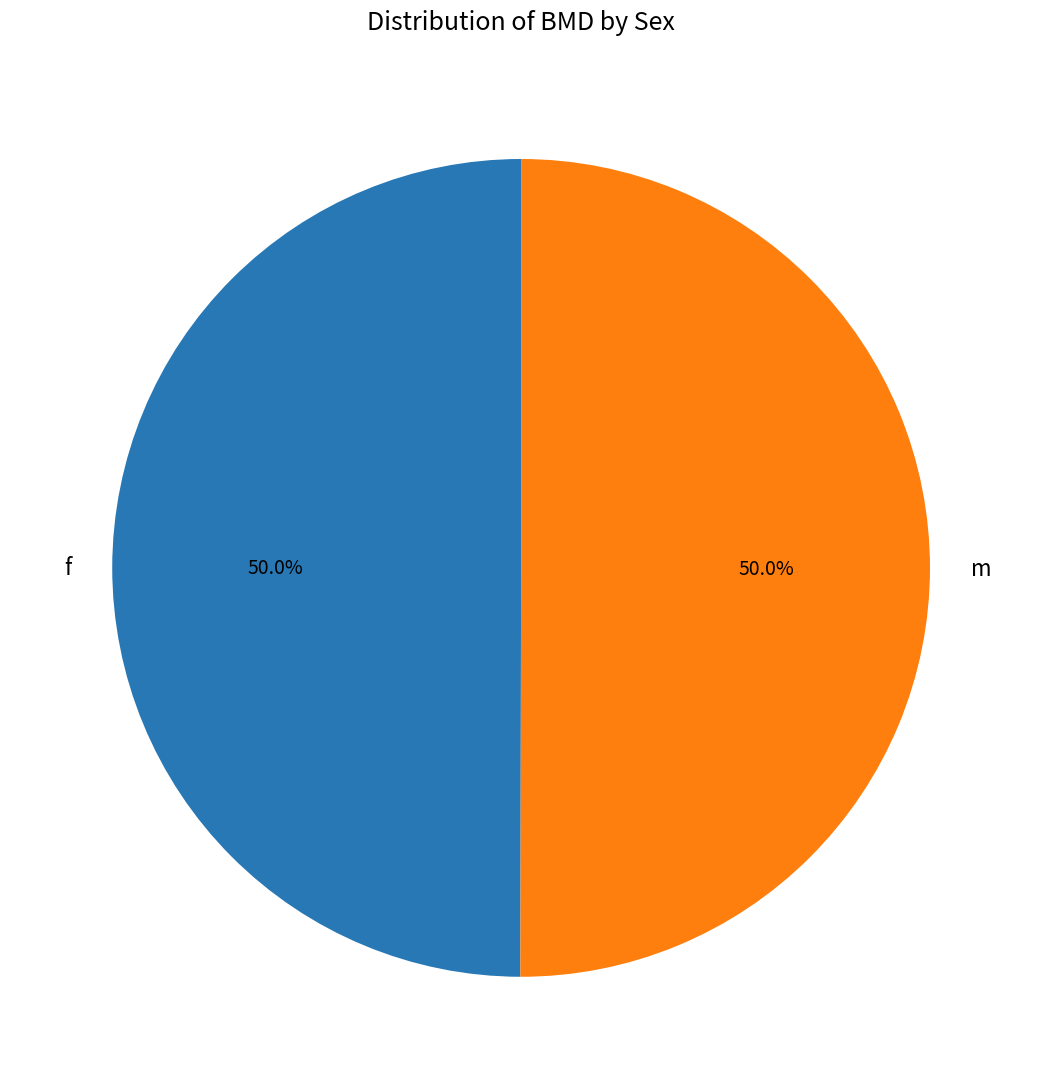

Do m and f together represent more than half of the pie?

Yes